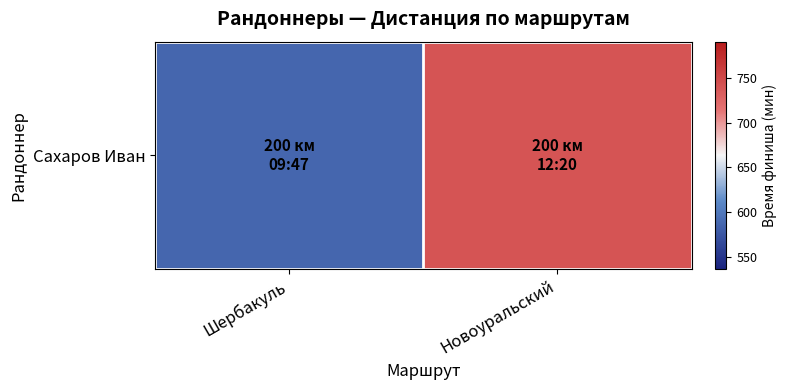

List the labels in order of value, smallest first.

Шербакуль, Новоуральский